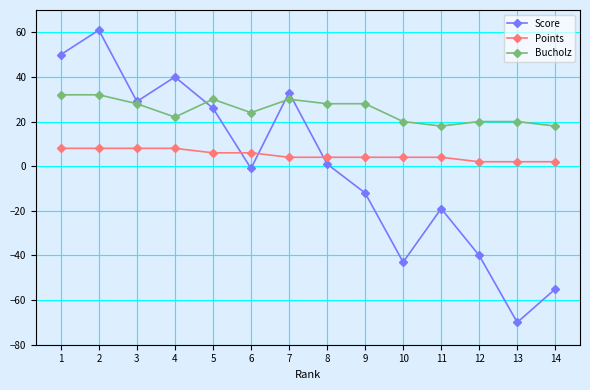

Rank the series by their average value, from lowest to highest.

Score, Points, Bucholz